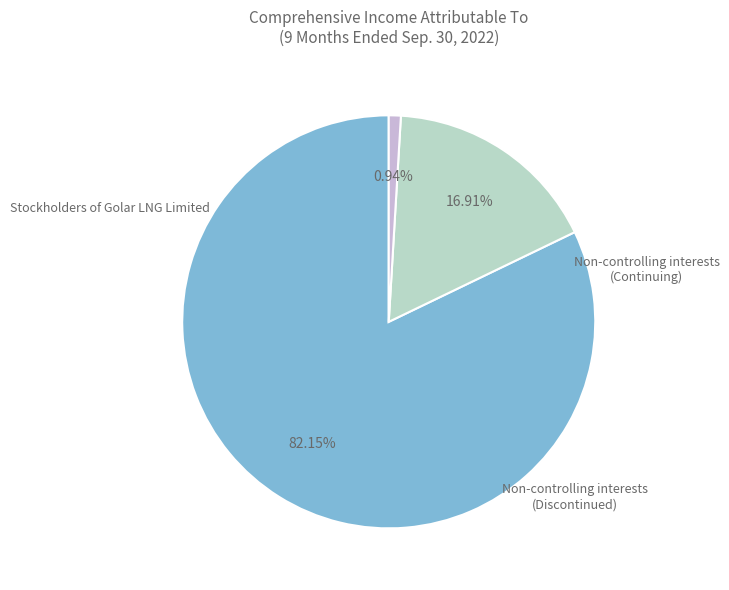

Does any single category account for the majority?

Yes